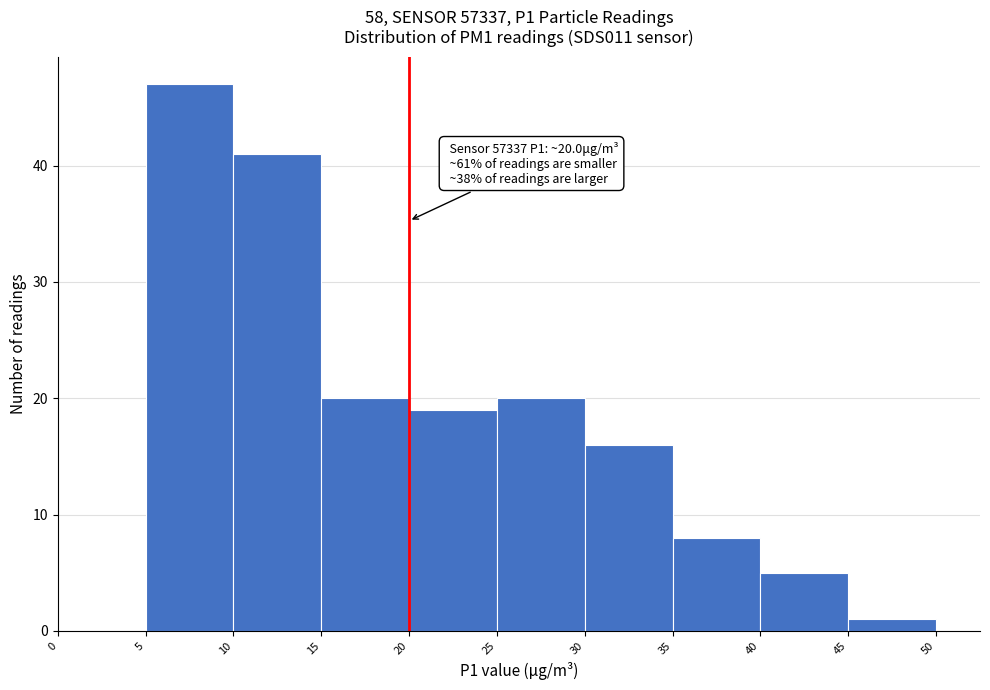

Which range on the x-axis has the tallest bar?

5 to 10